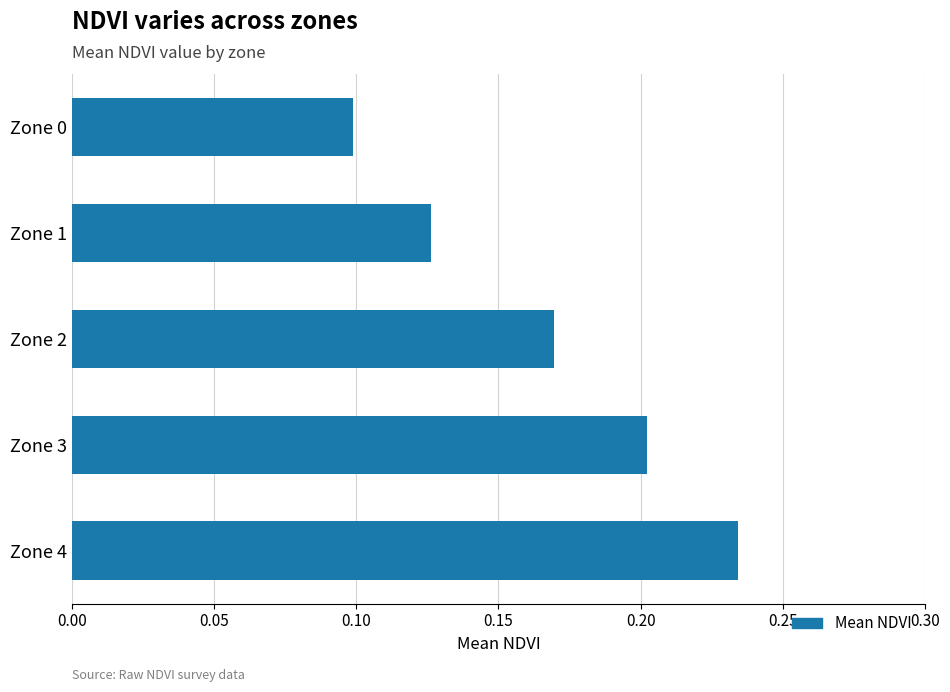

How many values are between 0 and 1?

5